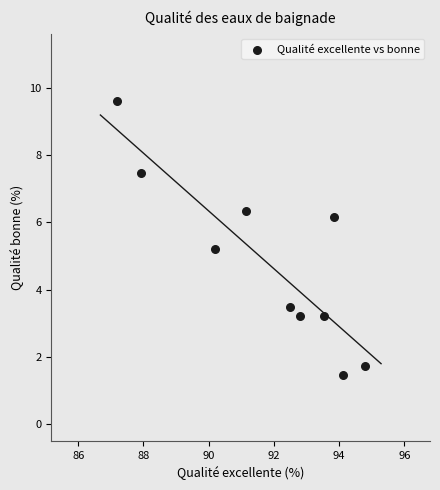

What Y value in the scatter plot is closest to 5?

5.2